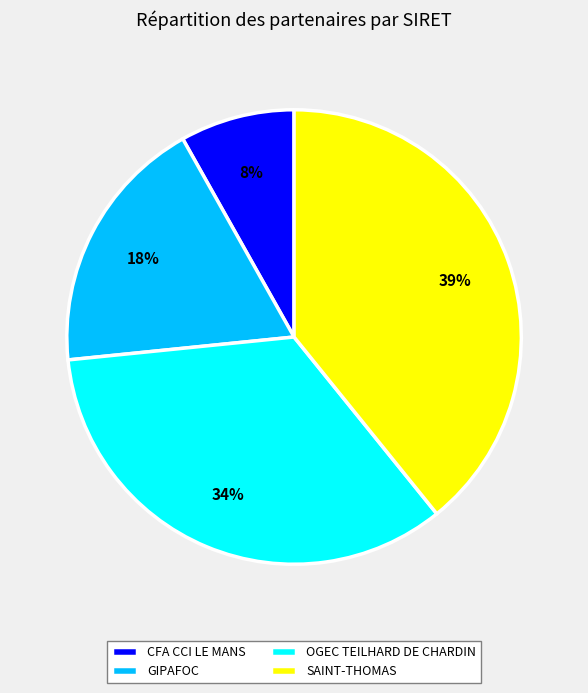

Do GIPAFOC and CFA CCI LE MANS together represent more than half of the pie?

No